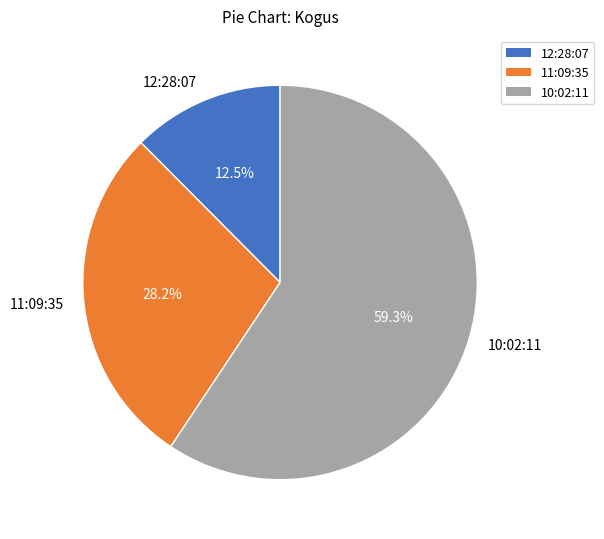

Is it true that 10:02:11 is 52% of the pie?

False